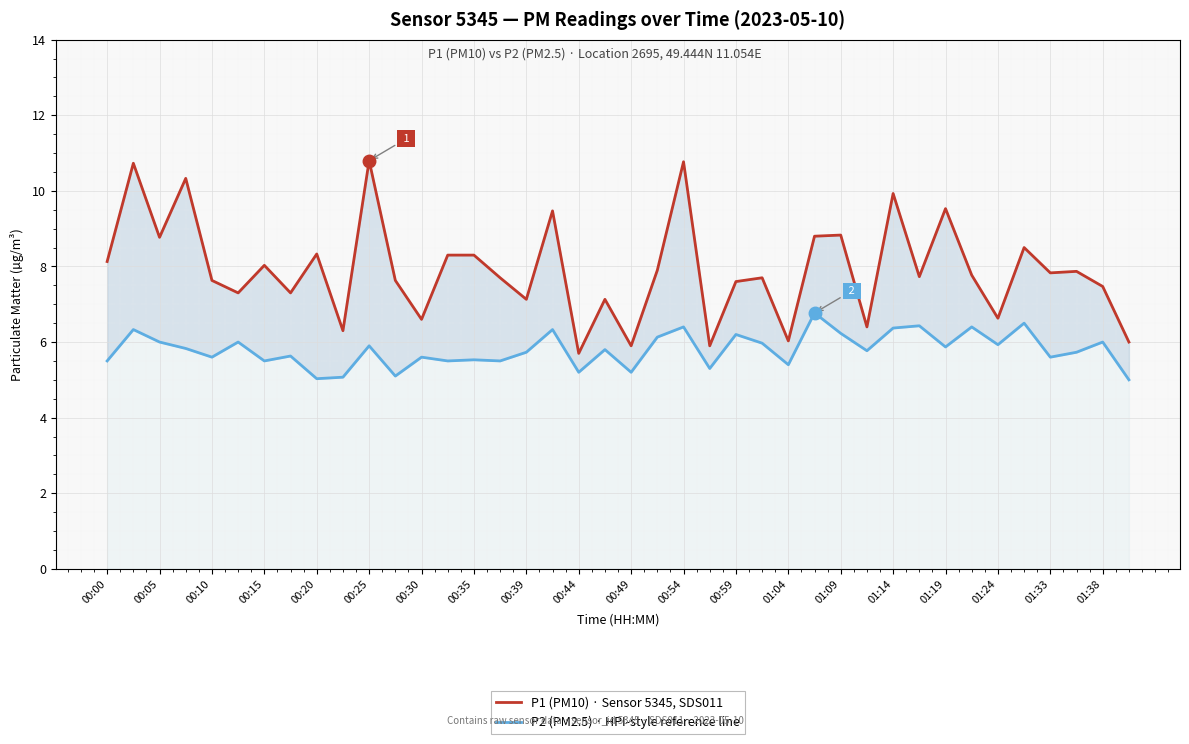

The P2 (PM2.5) · HPI-style reference line series shows 6.8 at 27. True or false?

True